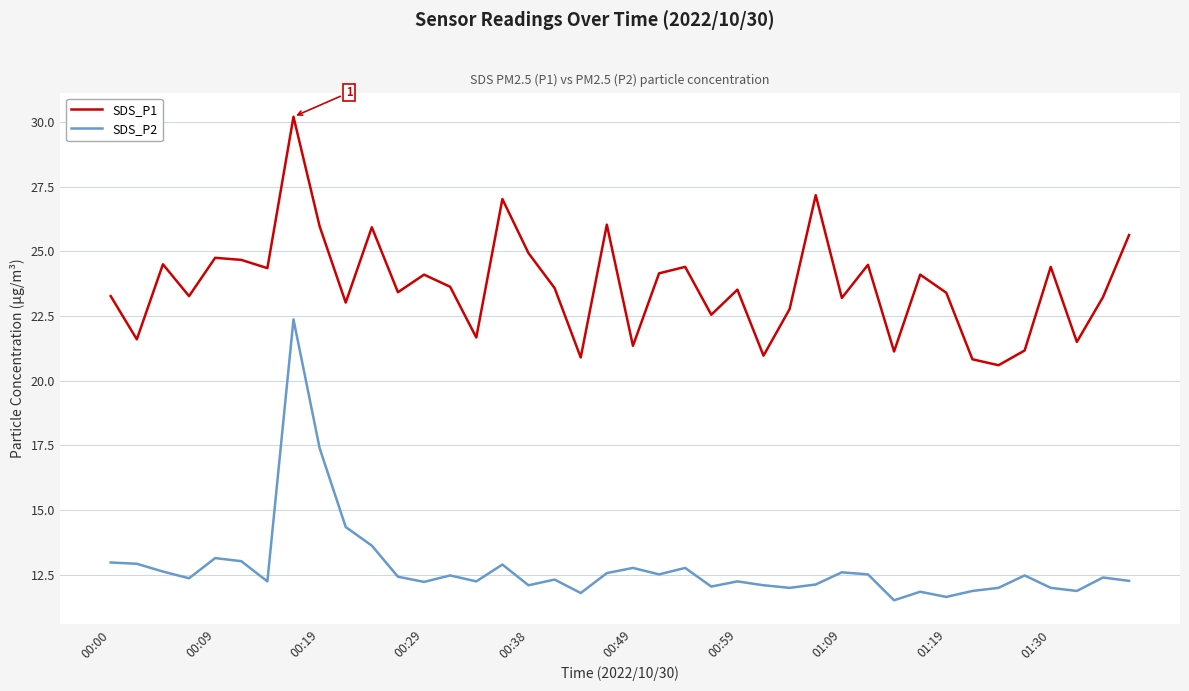

Rank the series by their maximum value, from highest to lowest.

SDS_P1, SDS_P2